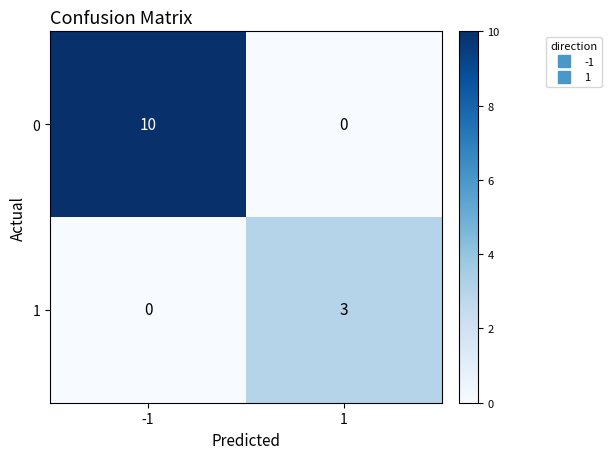

Rank the series by their maximum value, from highest to lowest.

0, 1